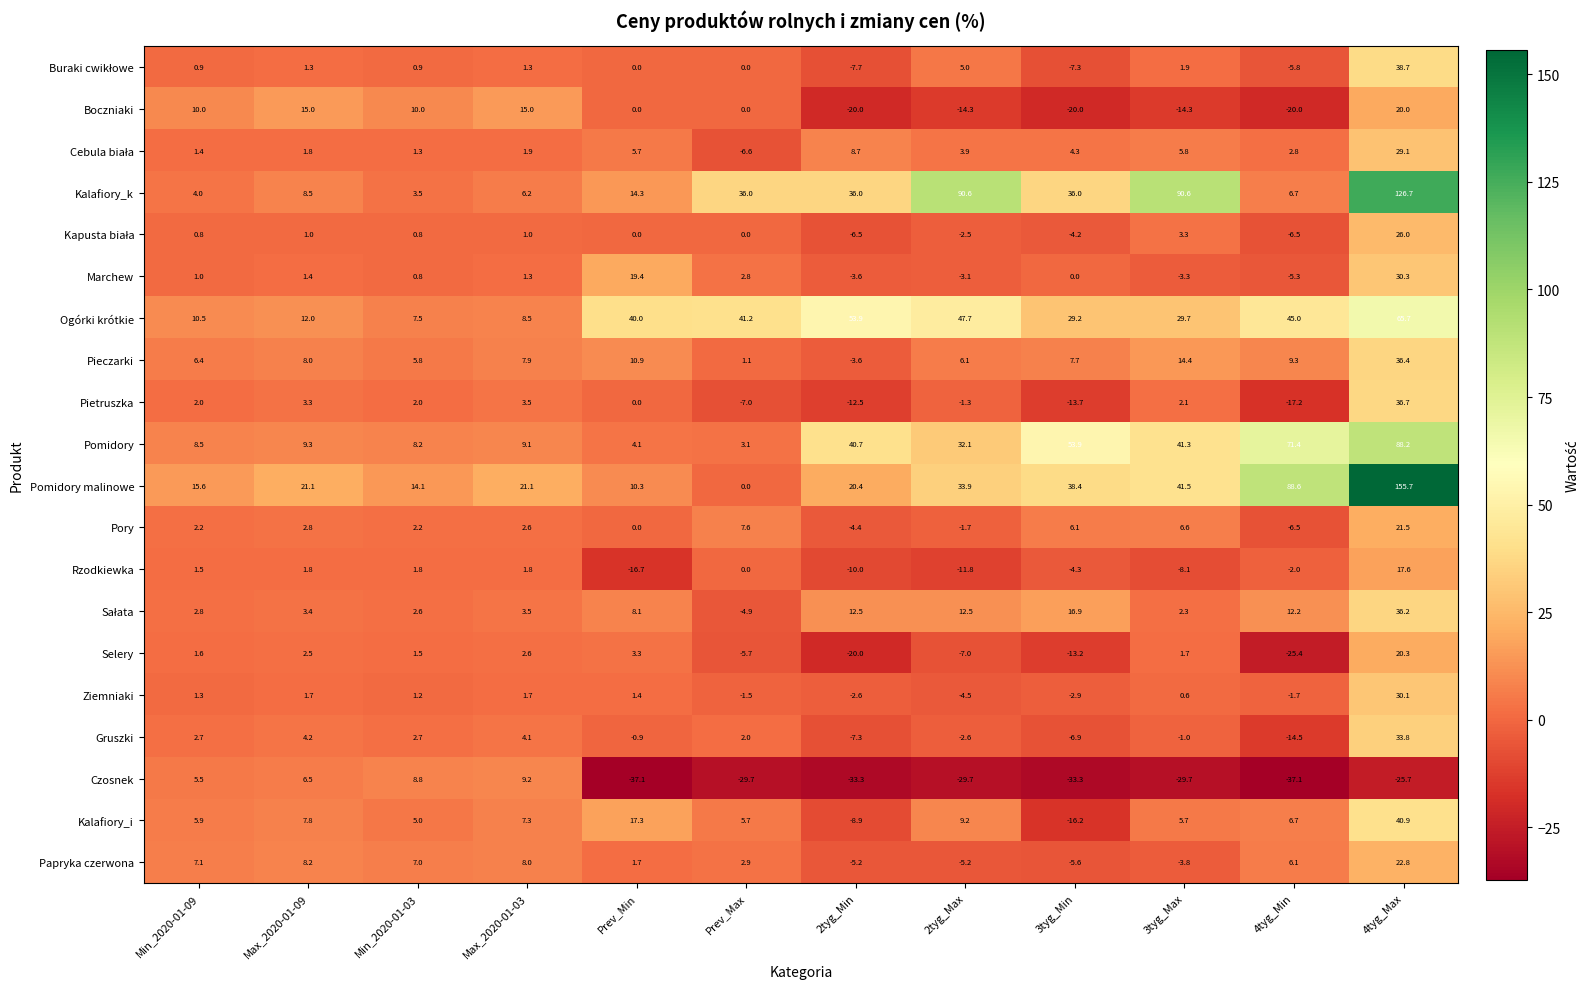

What is the average value of the Papryka czerwona series?

3.7